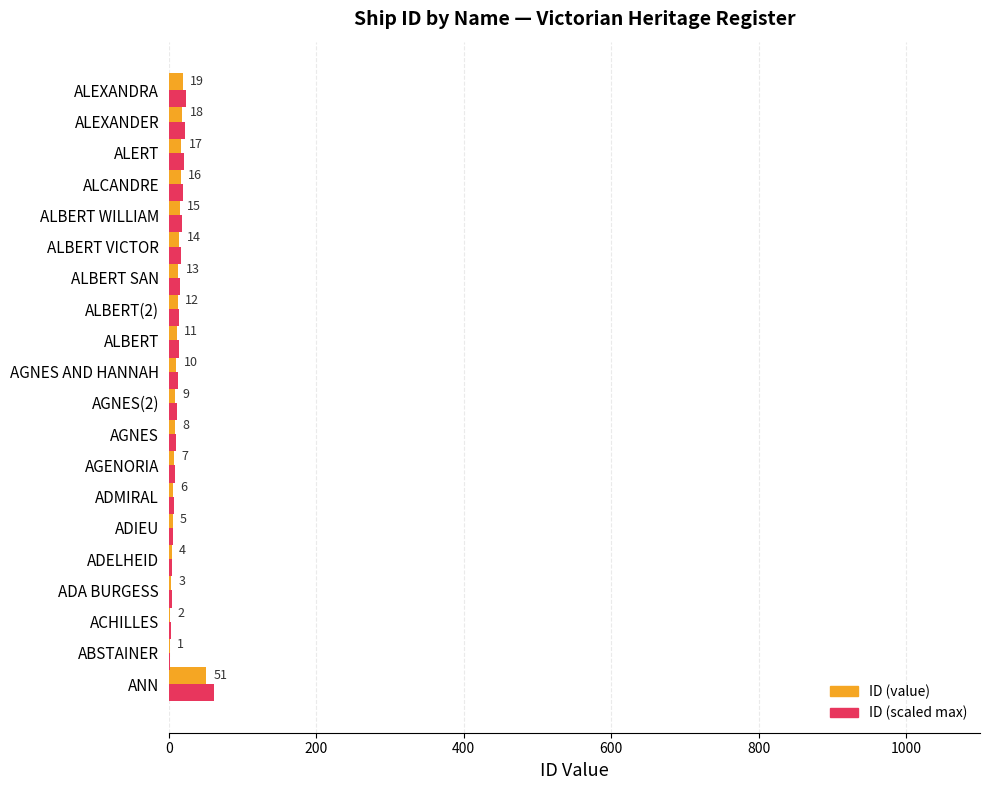

Is the value of ID (value) at ADIEU greater than the value of ID (scaled max) at ACHILLES?

Yes